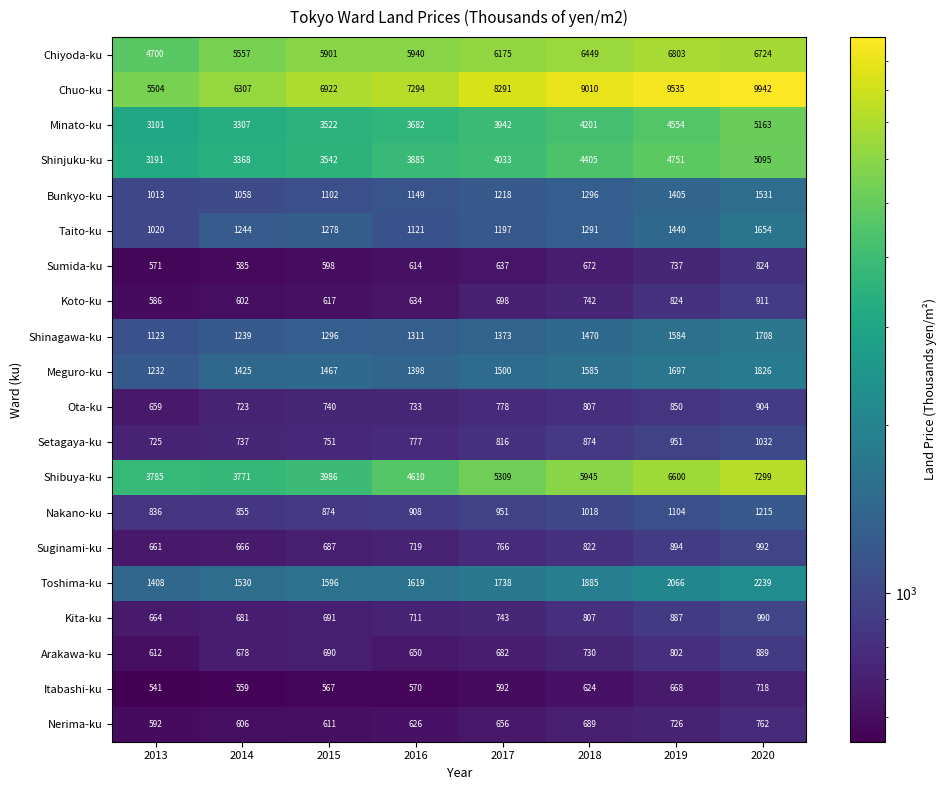

Is it true that Ota-ku equals 904 at 2020?

True